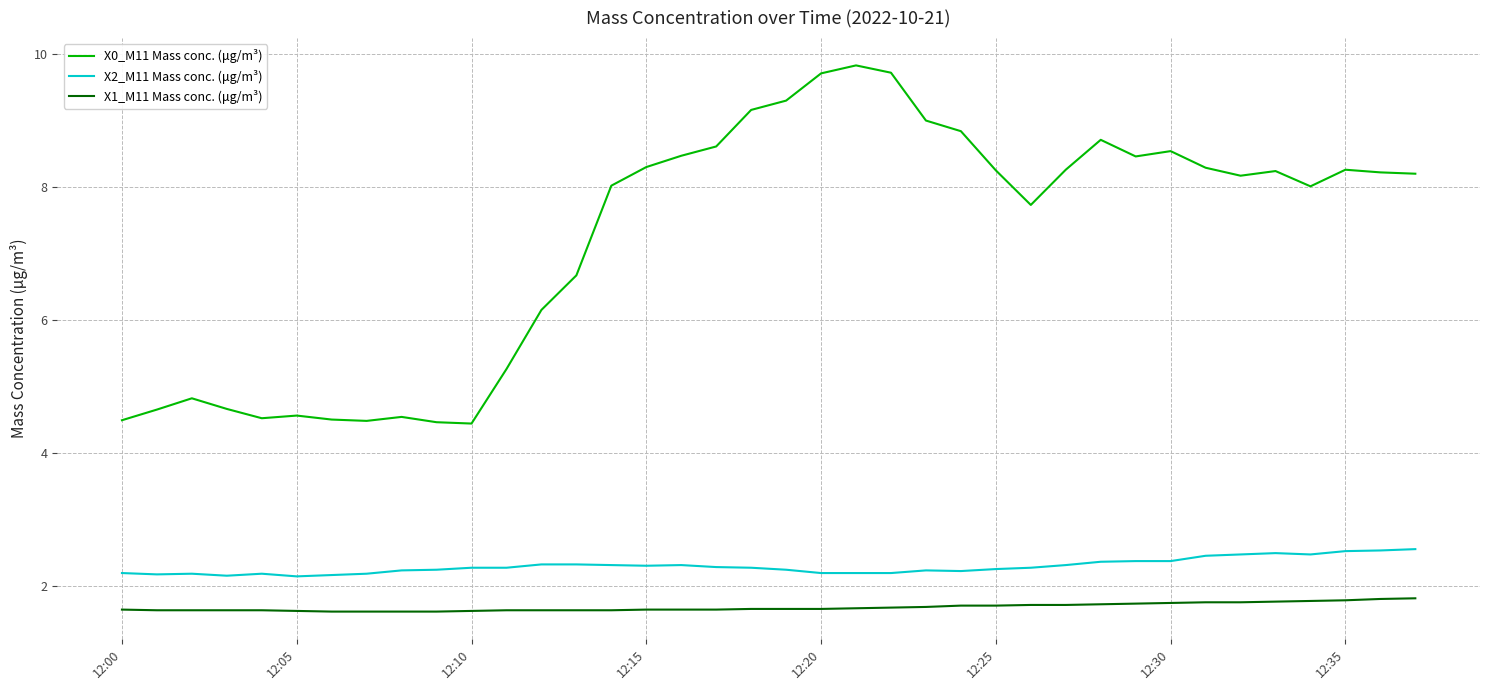

True or false: X0_M11 Mass conc. (μg/m³) and X1_M11 Mass conc. (μg/m³) cross at least once.

False